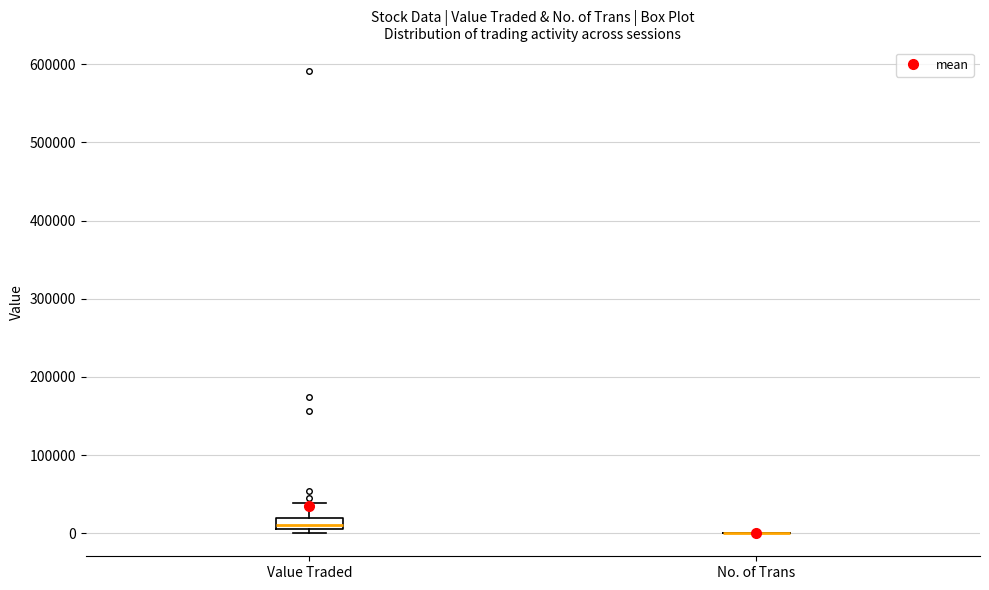

Comparing the boxes themselves (not the whiskers), which one is the tallest?

Value Traded